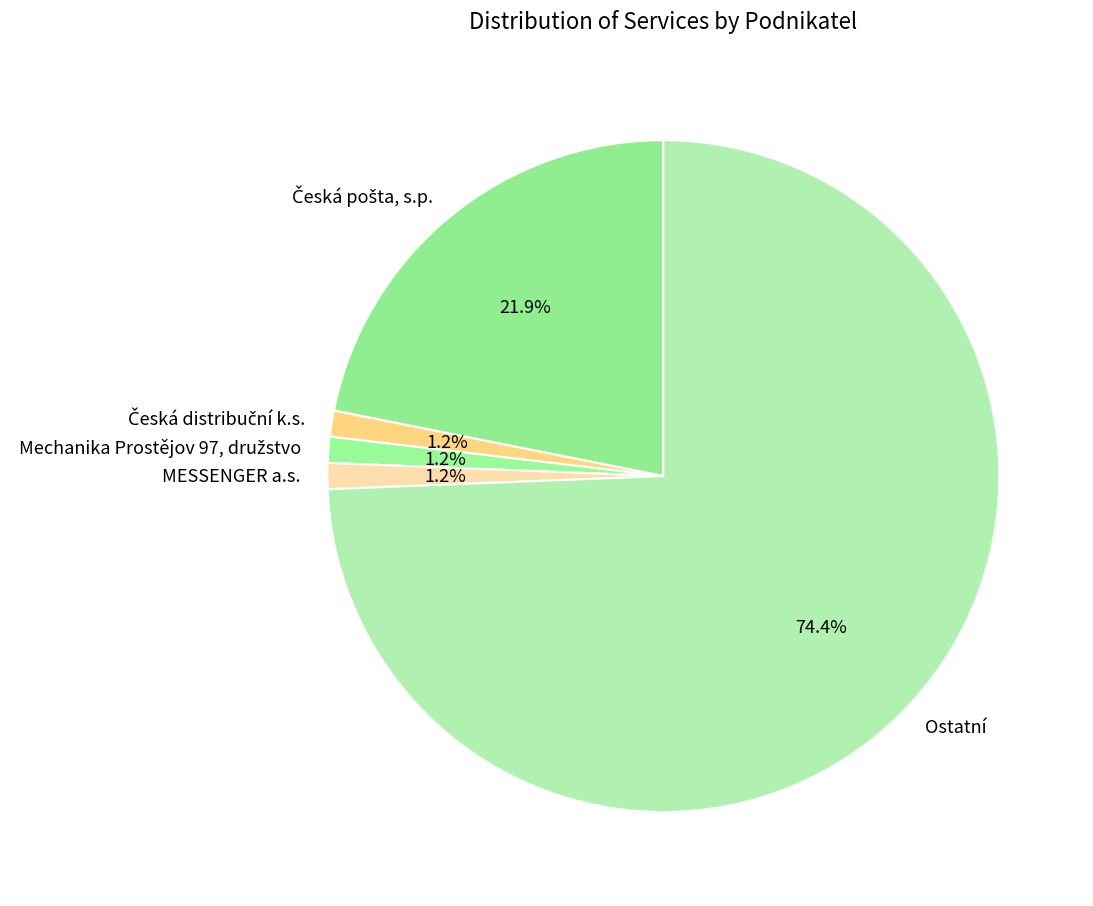

Is there any slice that represents more than half of the pie?

Yes